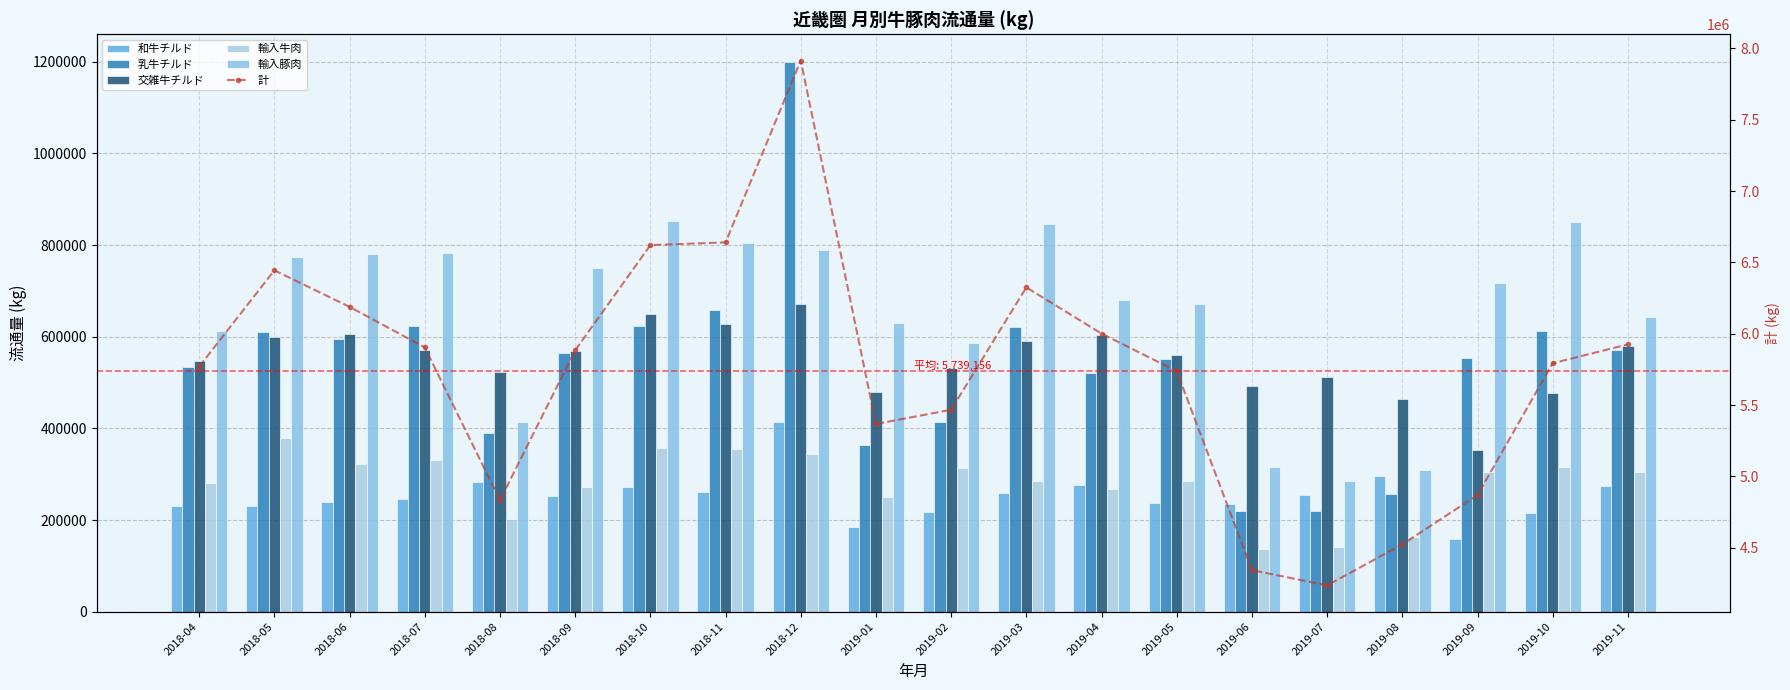

Is it true that 輸入牛肉 equals 313494 at 2019-02?

True